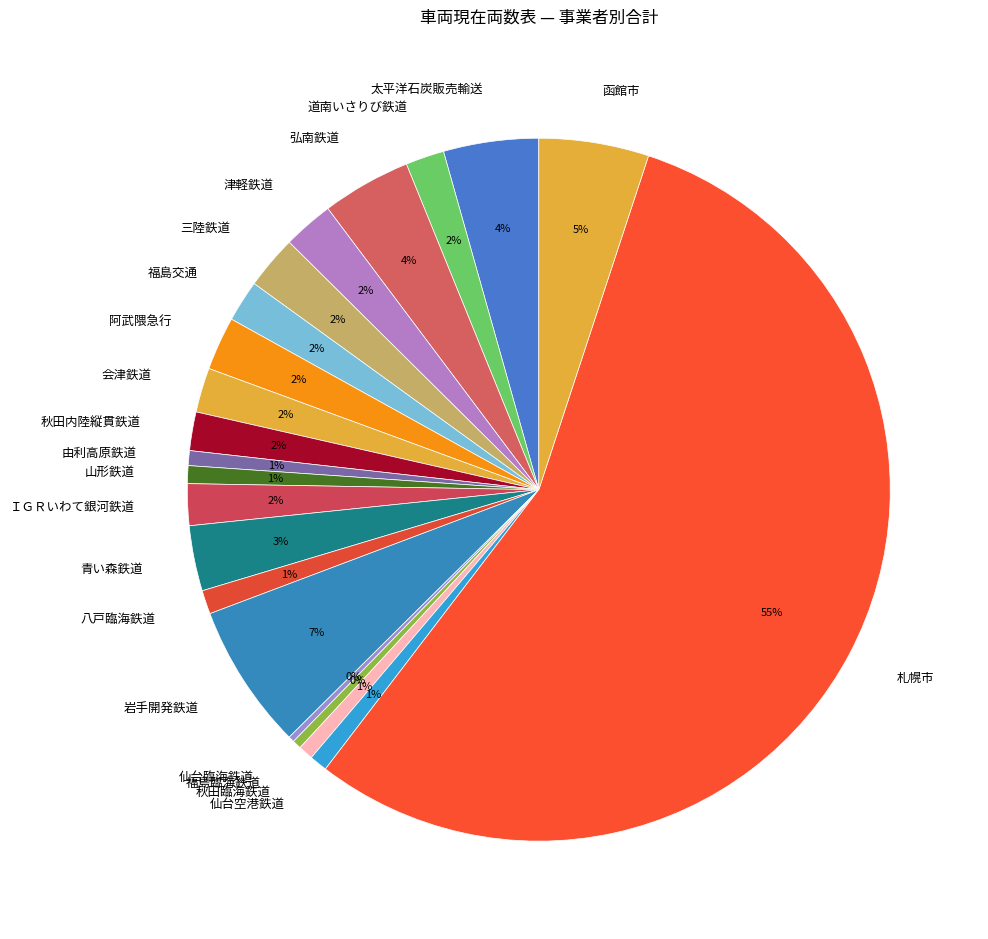

Which slice represents more than half of the pie?

札幌市